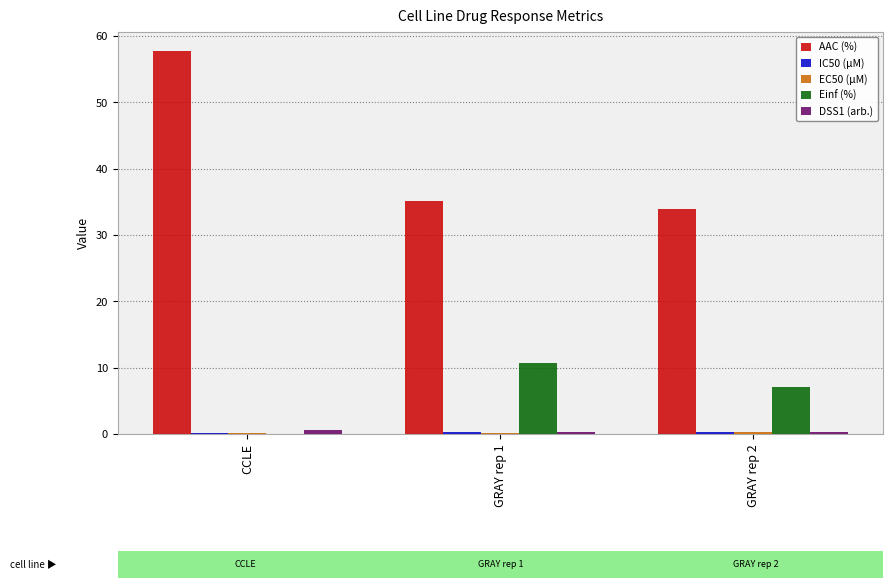

What is the maximum value shown in the chart?

57.7